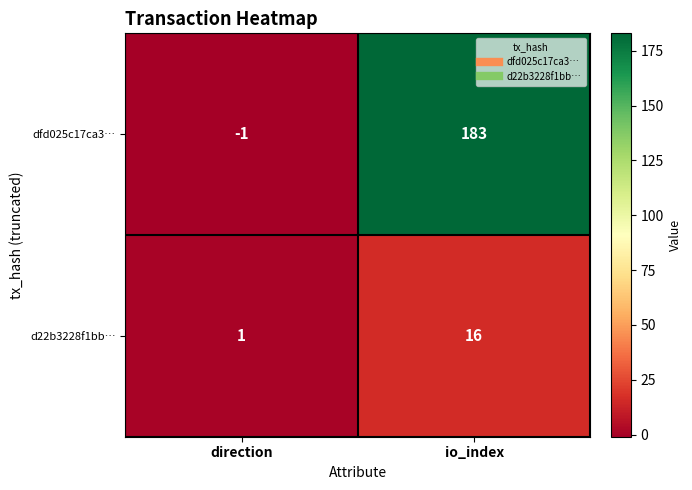

Reading left to right, transcribe all the data shown in this chart.

dfd025c17ca3…: -1	183
d22b3228f1bb…: 1	16